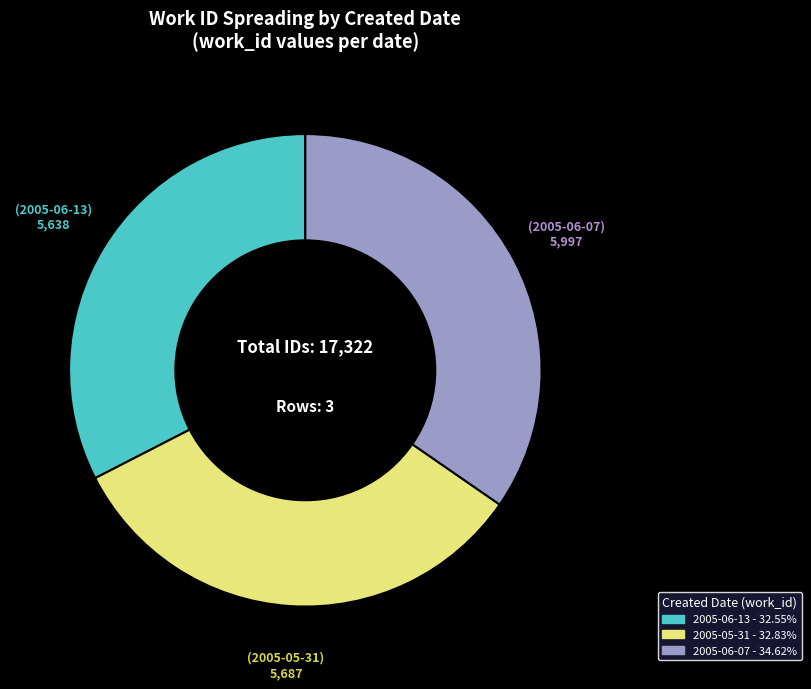

What is the largest slice in the pie chart?

2005-06-07